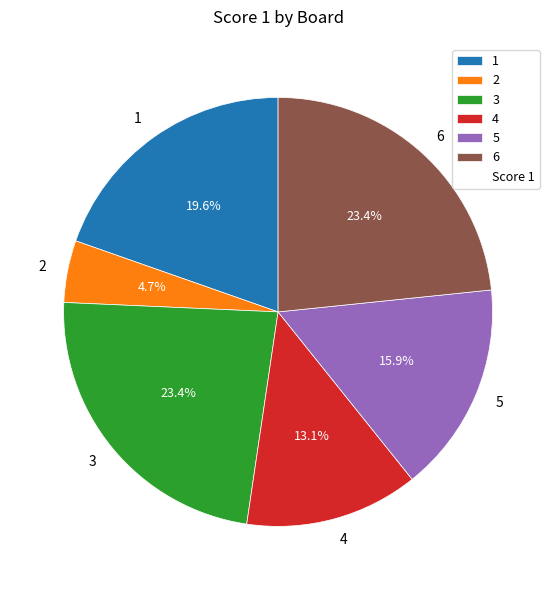

Which has a higher value, 3 or 4?

3